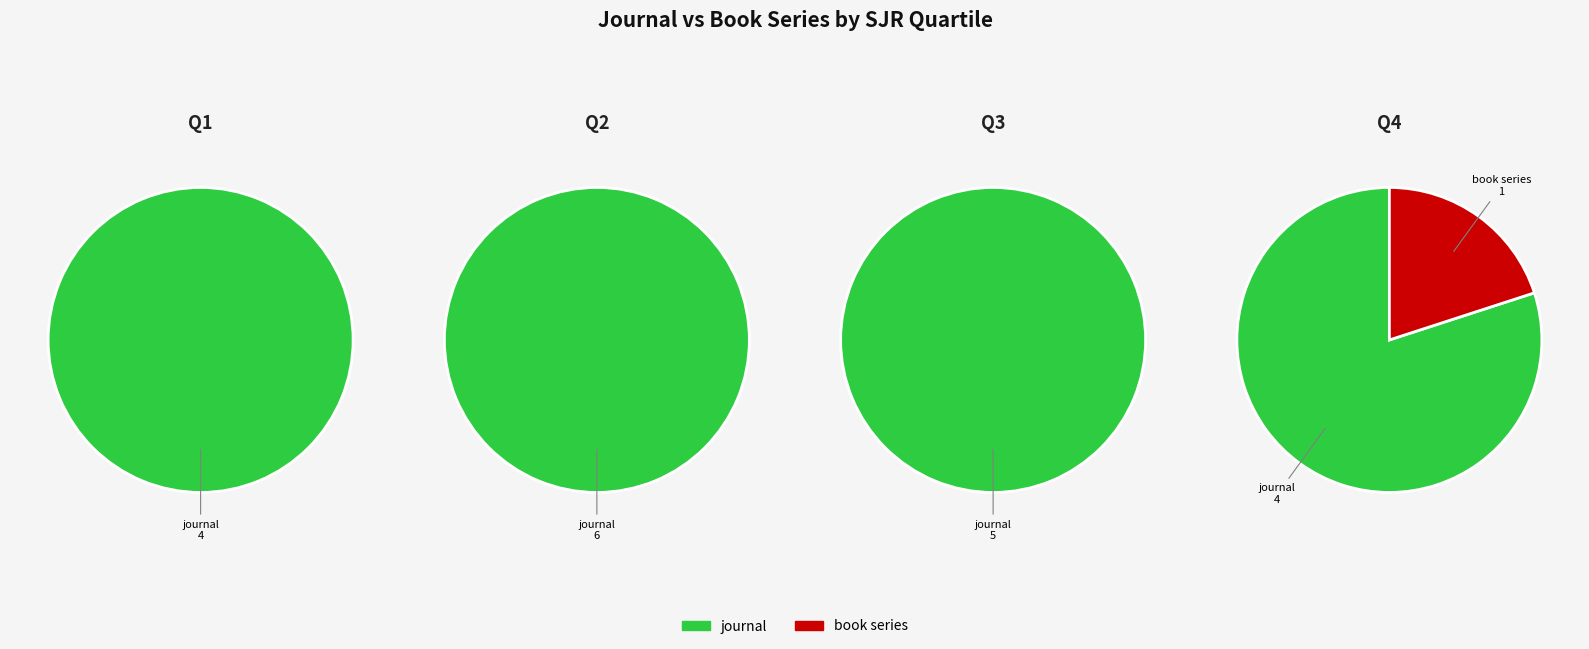

Combined, do journal and book series account for over 50%?

Yes